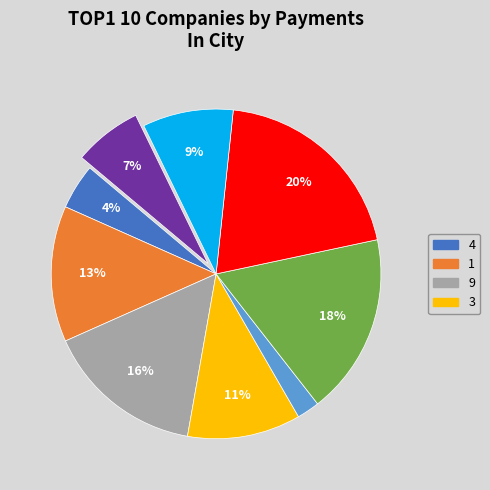

Is there any slice that represents more than half of the pie?

No